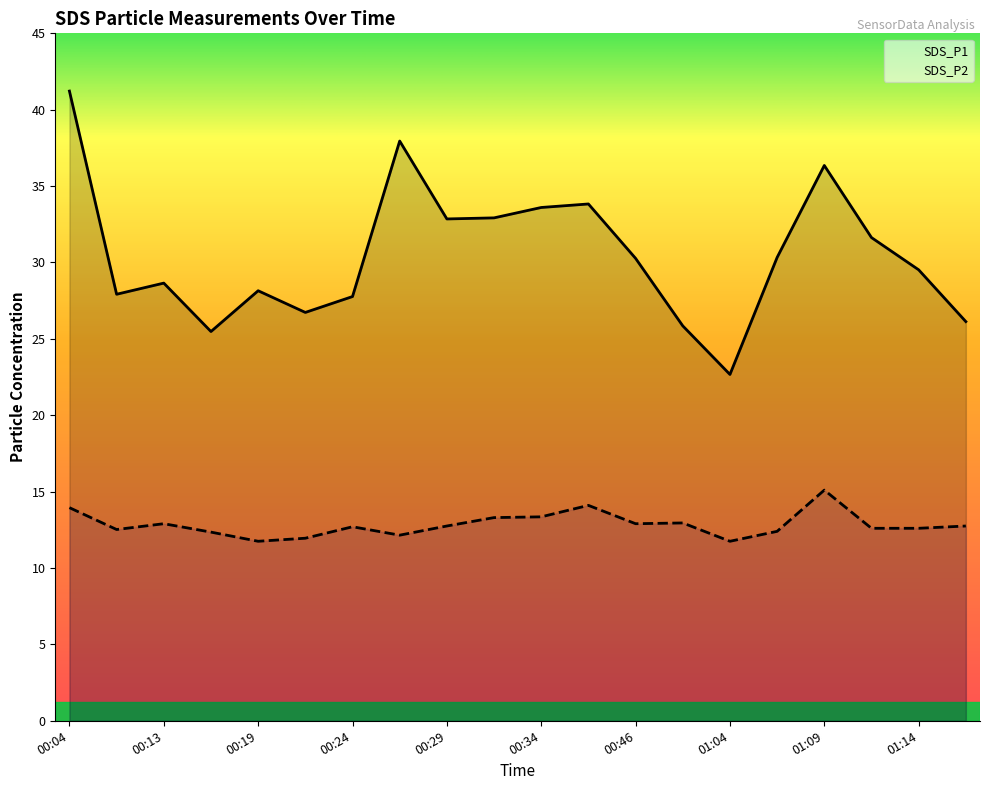

Reading left to right, transcribe all the data shown in this chart.

SDS_P1: 41.2	27.9	28.6	25.5	28.1	26.7	27.8	38.0	32.9	32.9	33.6	33.8	30.3	25.9	22.7	30.3	36.4	31.6	29.5	26.1
SDS_P2: 13.9	12.5	12.9	12.3	11.8	11.9	12.7	12.2	12.8	13.3	13.3	14.1	12.9	12.9	11.8	12.4	15.1	12.6	12.6	12.8